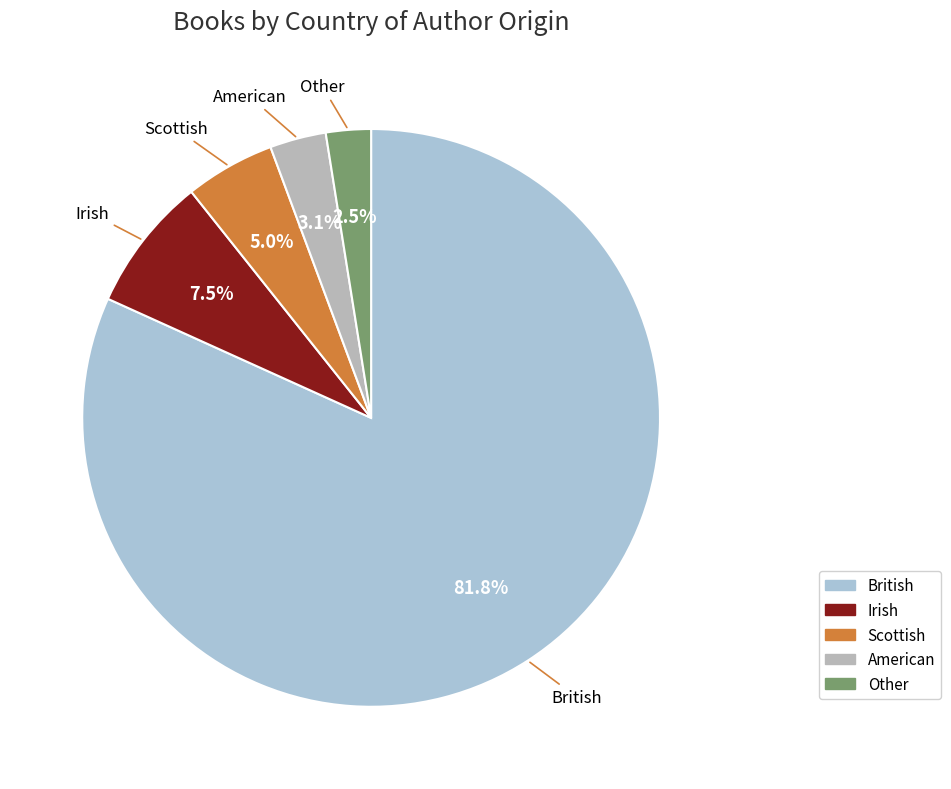

What is the smallest slice in the pie chart?

Other